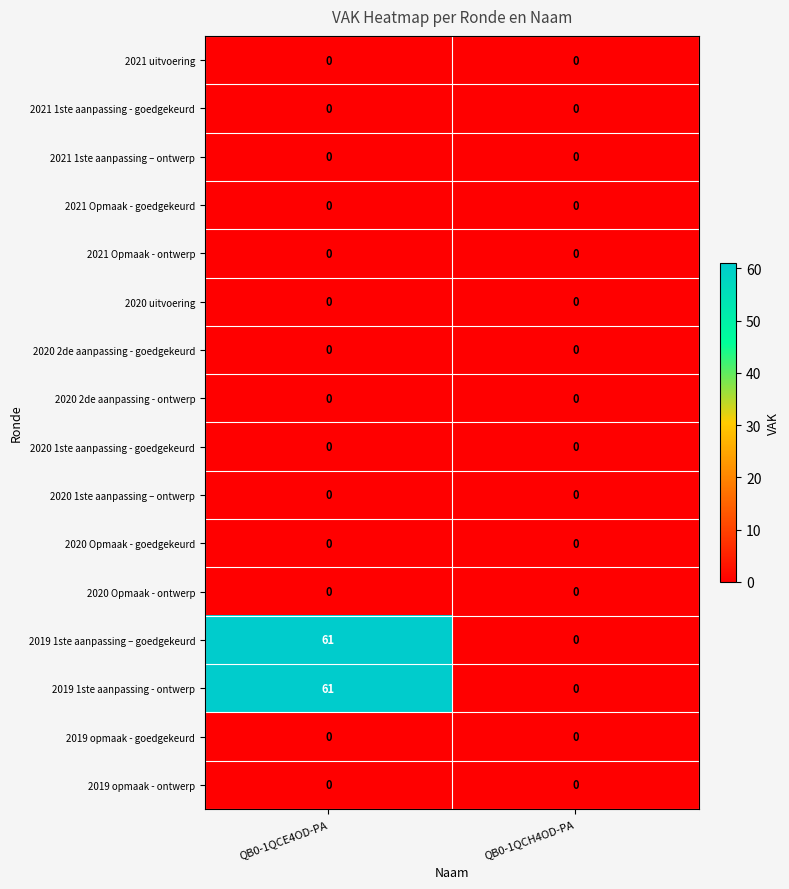

The 2021 Opmaak - goedgekeurd series shows 0 at QB0-1QCE4OD-PA. True or false?

True